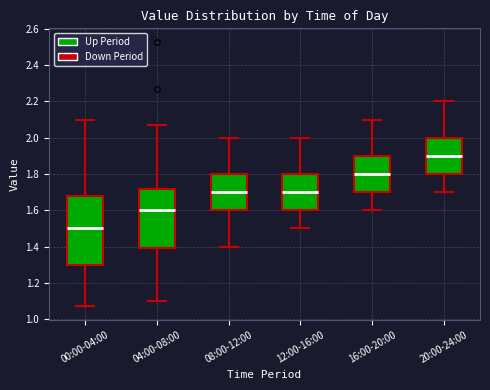

Which box's median line is the highest?

20:00-24:00